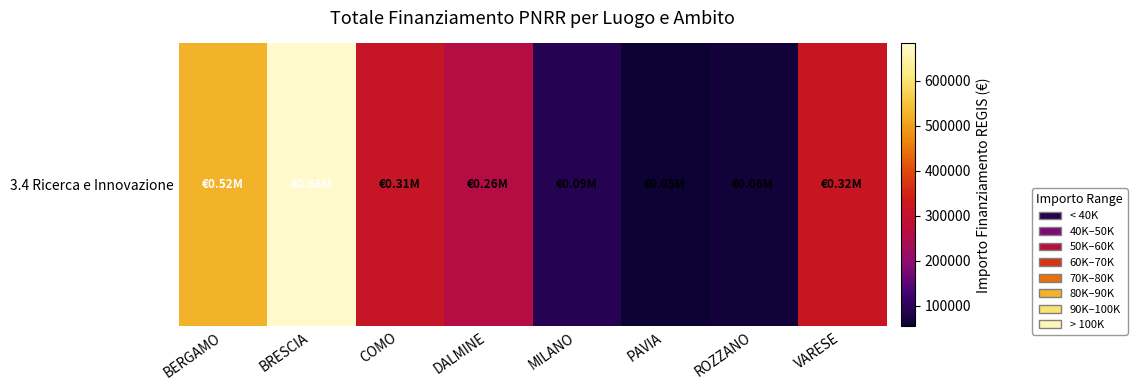

Rank the categories by value from lowest to highest.

PAVIA, ROZZANO, MILANO, DALMINE, COMO, VARESE, BERGAMO, BRESCIA